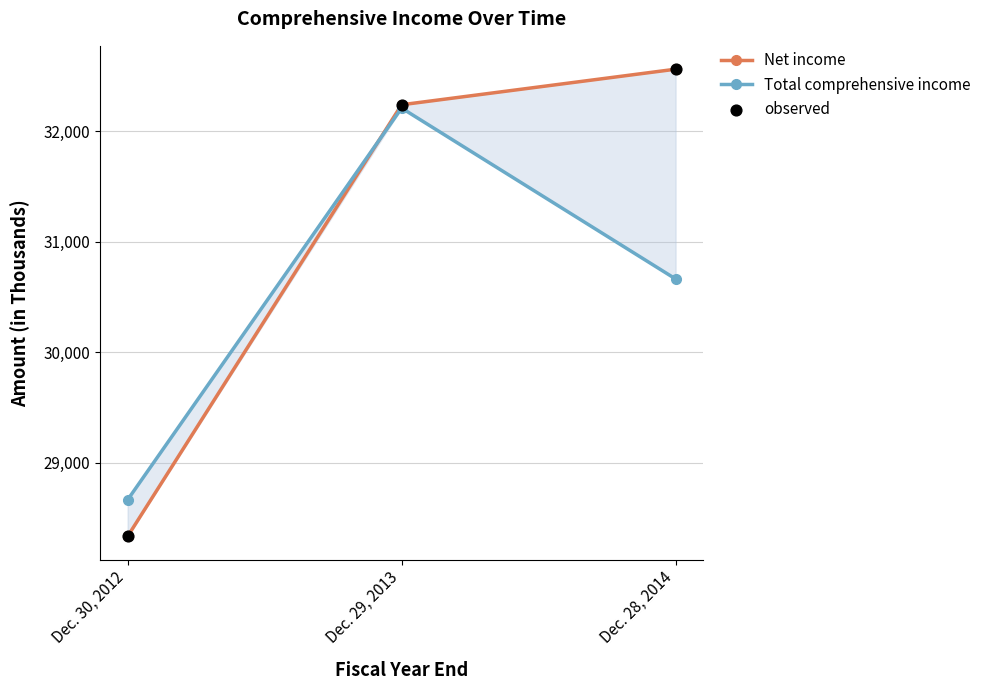

Is the value of observed at Dec. 29, 2013 greater than the value of Total comprehensive income at Dec. 28, 2014?

Yes